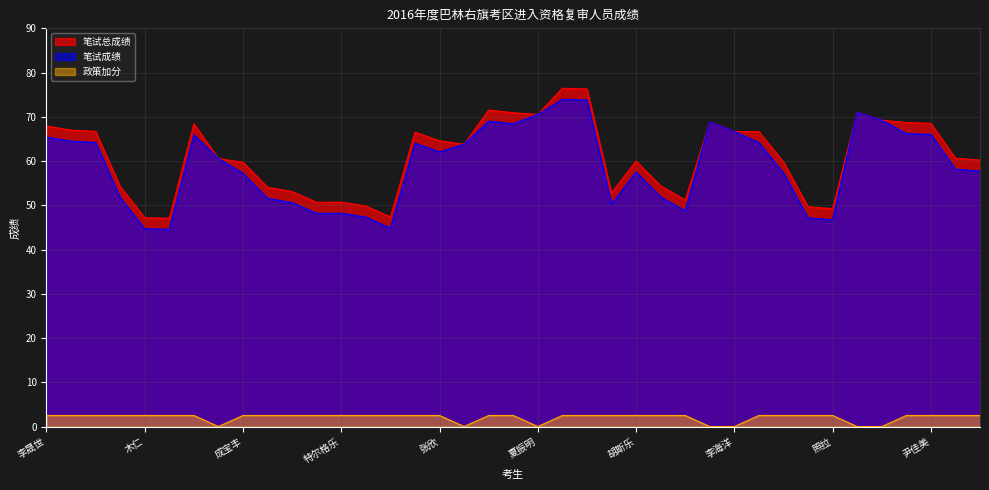

Which has a higher value, 张金龙 or 李晟世?

李晟世